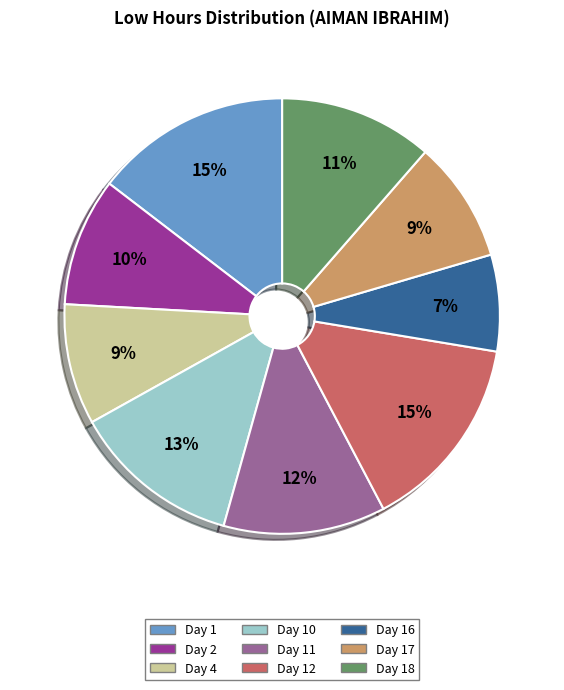

Do Day 1 and Day 11 together represent more than half of the pie?

No